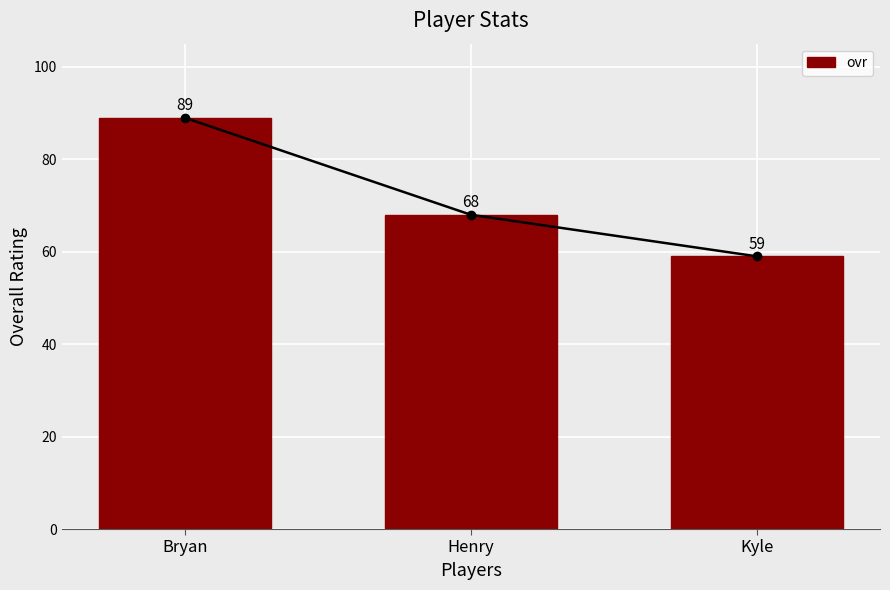

Rank the categories by value from highest to lowest.

Bryan, Henry, Kyle